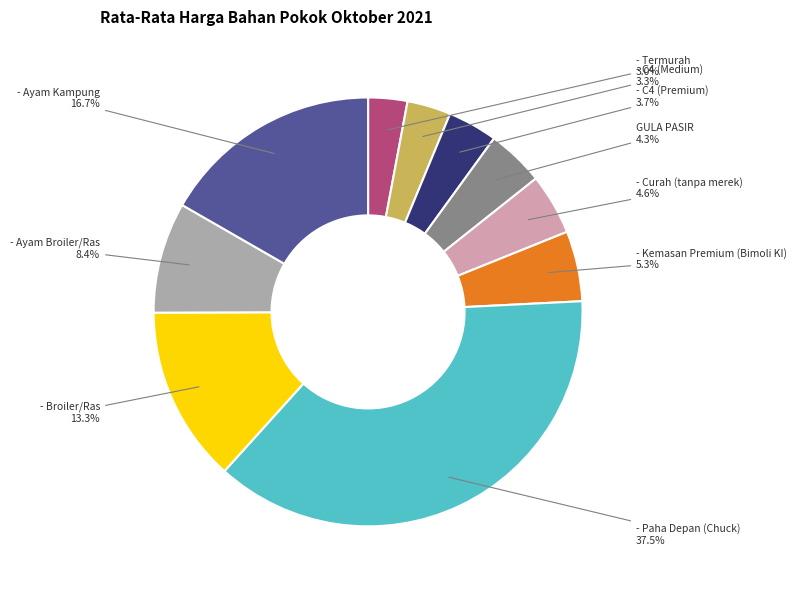

True or false: - Ayam Kampung accounts for 17% of the total.

True